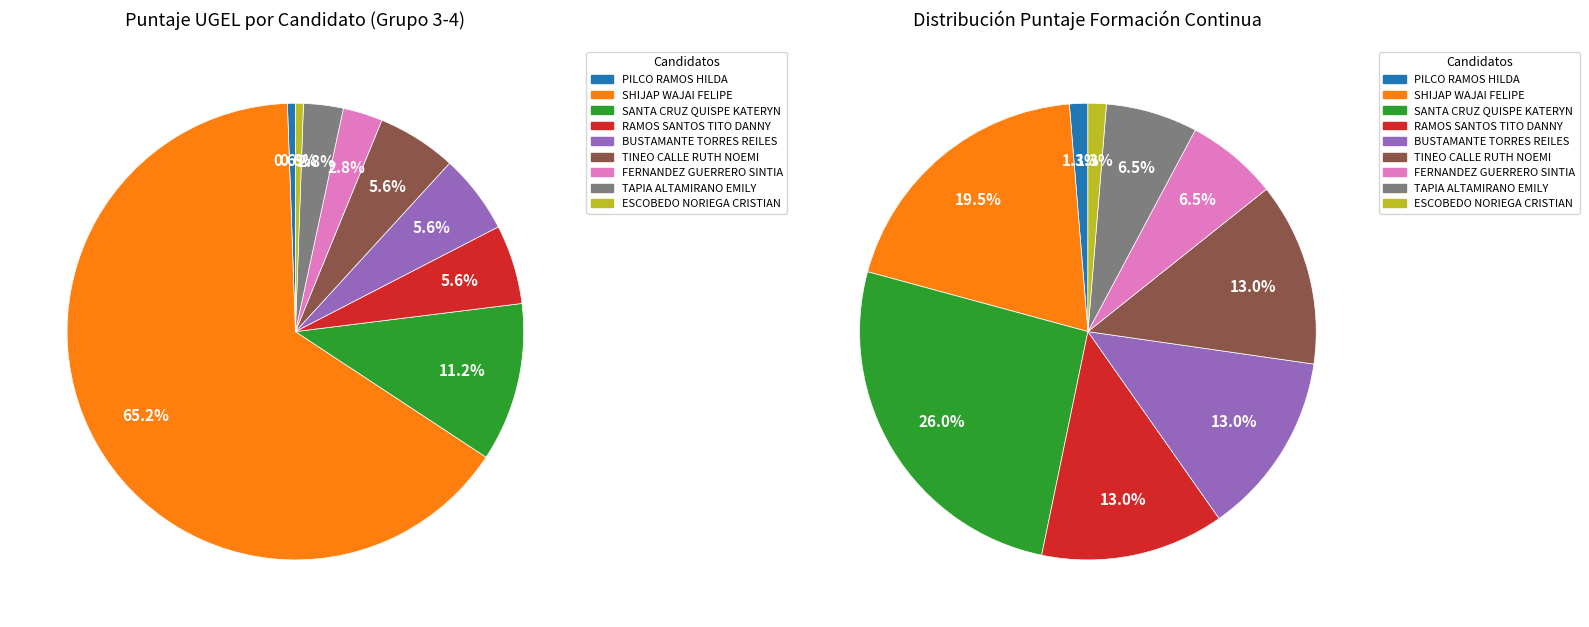

Is it true that RAMOS SANTOS TITO DANNY is 1% of the pie?

False